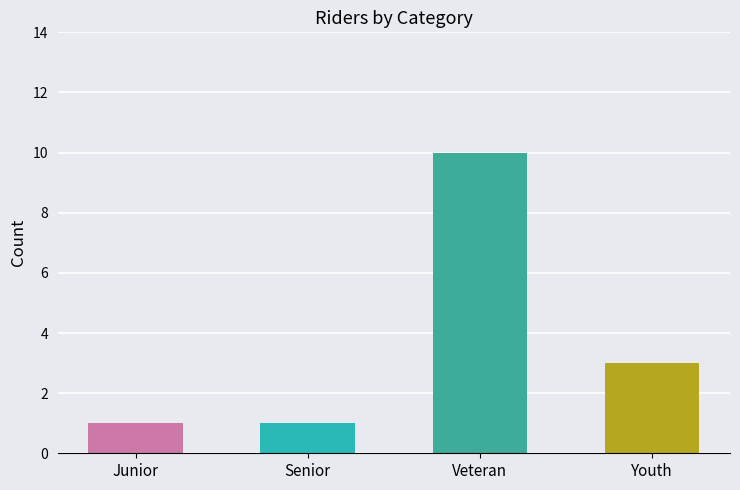

What is the greatest value displayed?

10